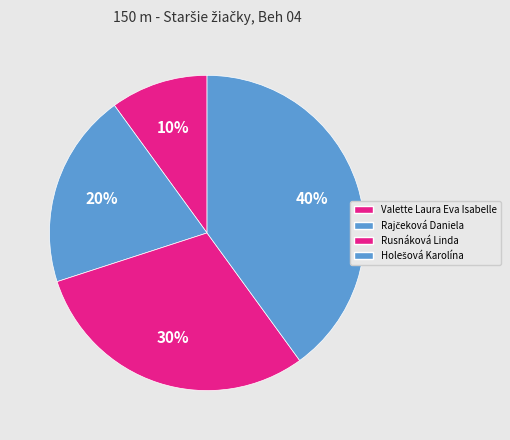

Which slice is the smallest?

Valette Laura Eva Isabelle